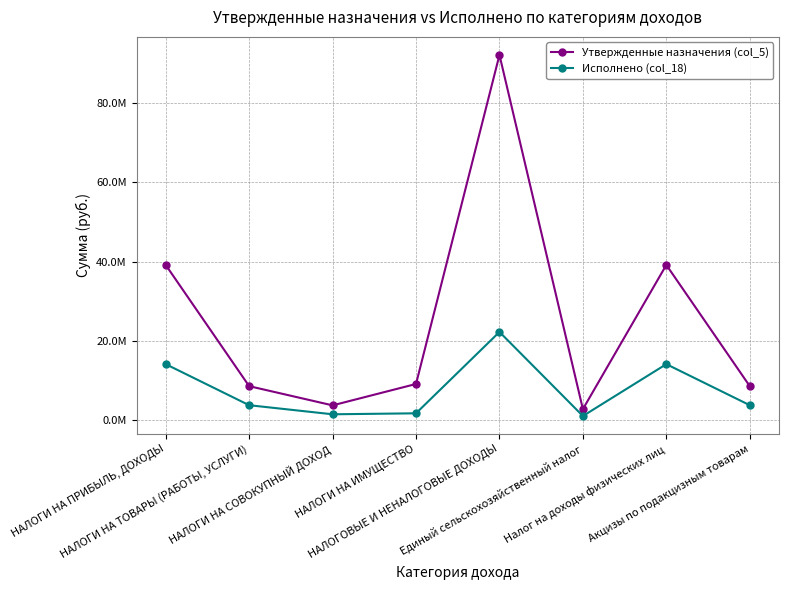

What is the minimum value for Исполнено (col_18)?

991723.0